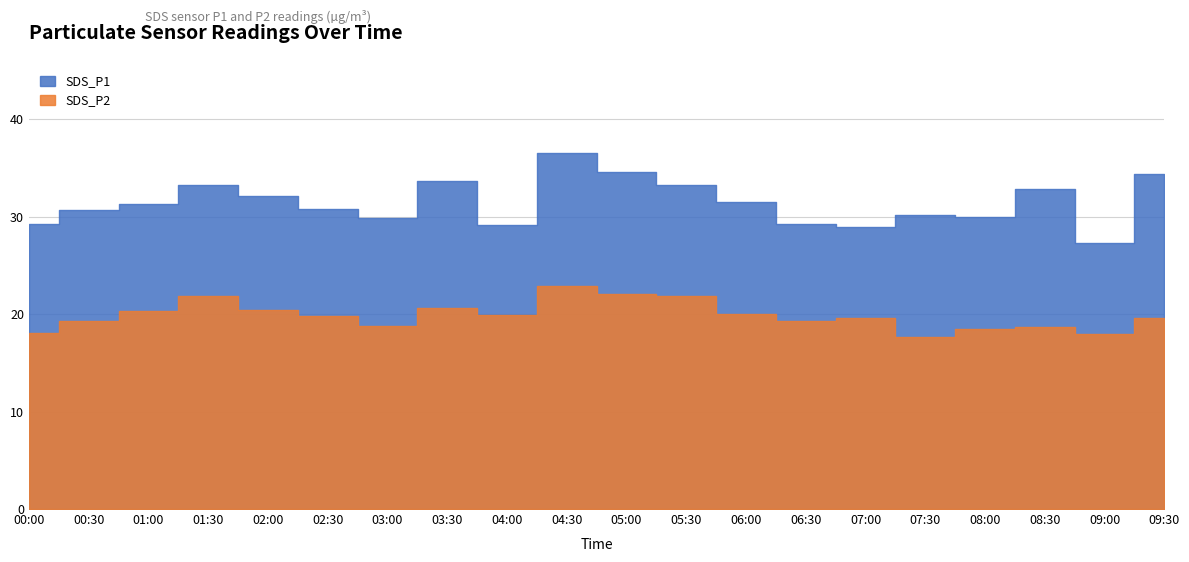

Between 00:30 and 06:00, which is larger?

06:00